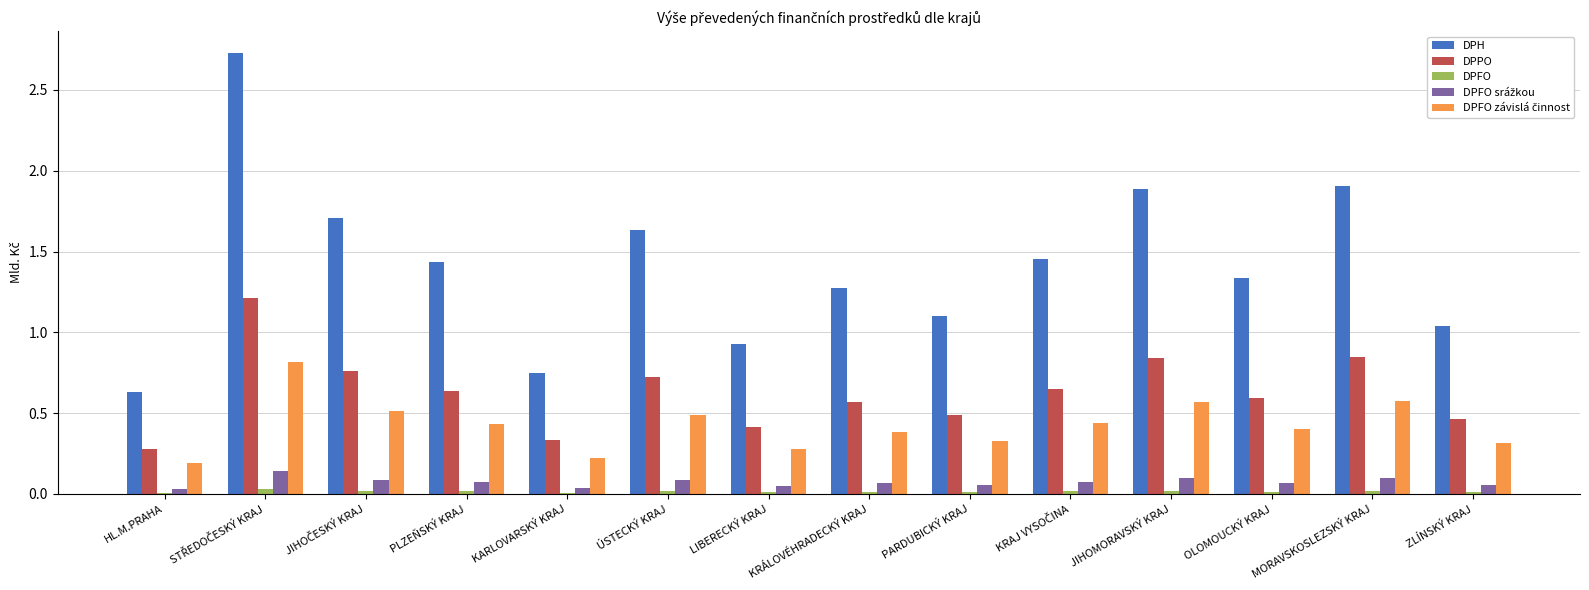

The DPFO series shows 0.0 at OLOMOUCKÝ KRAJ. True or false?

True